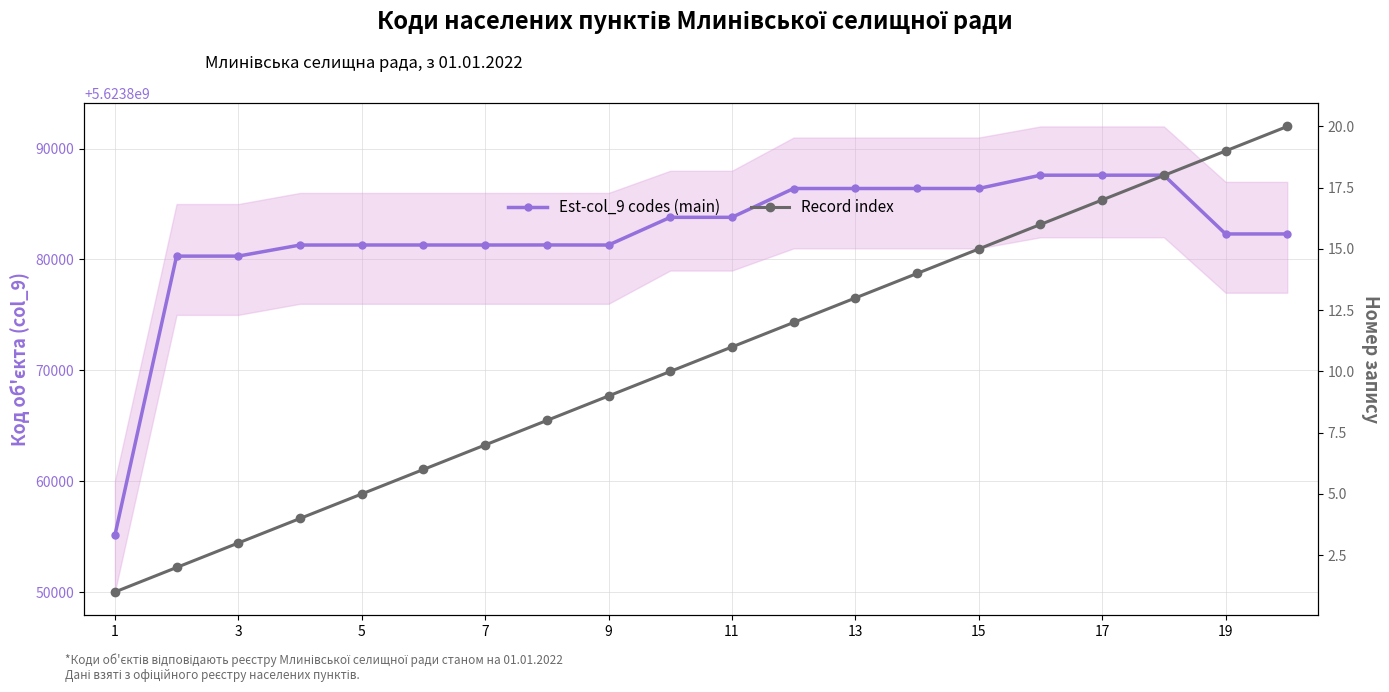

Which has a higher value, 15 or 19?

15